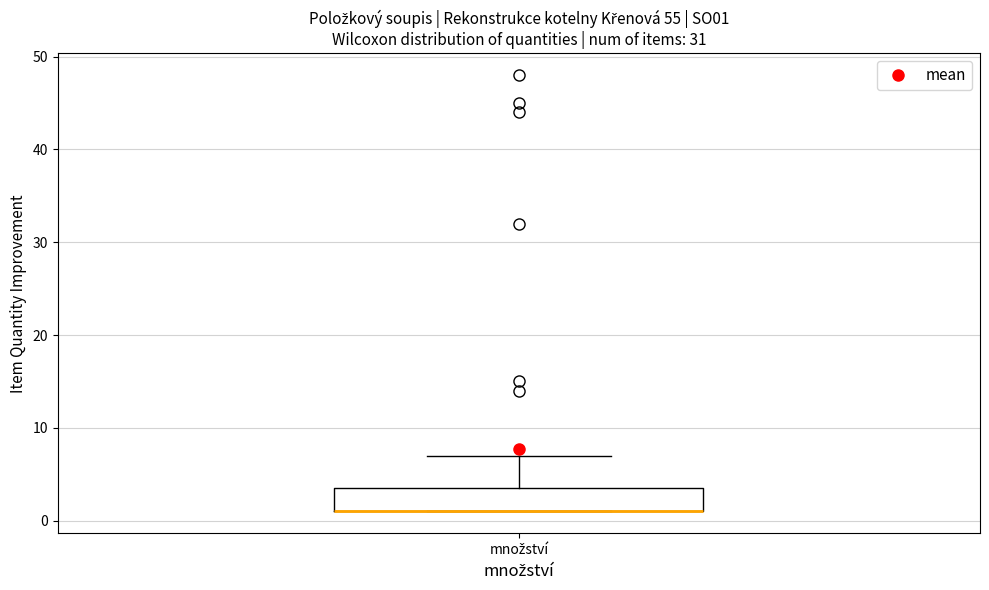

Transcribe this box plot: give where the median line is, the range the box spans, and where the two whiskers end, as read against the y-axis. The values are not printed on the chart, so give them approximately, as read against the axis.

median 1 (drawn on the box's lower edge), box 1 to 4, whiskers 1 to 7